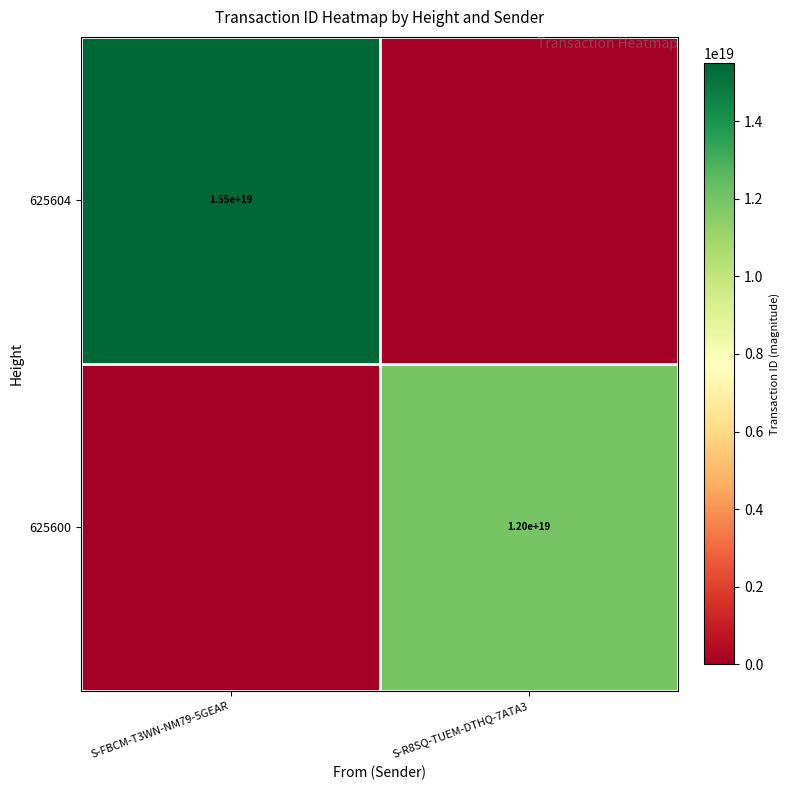

Is the value of 625604 at S-FBCM-T3WN-NM79-5GEAR greater than the value of 625600 at S-R8SQ-TUEM-DTHQ-7ATA3?

Yes